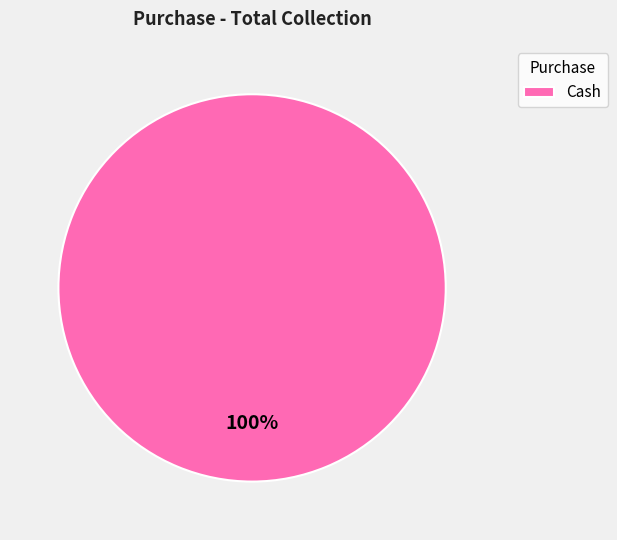

Rank the categories by value from highest to lowest.

Cash